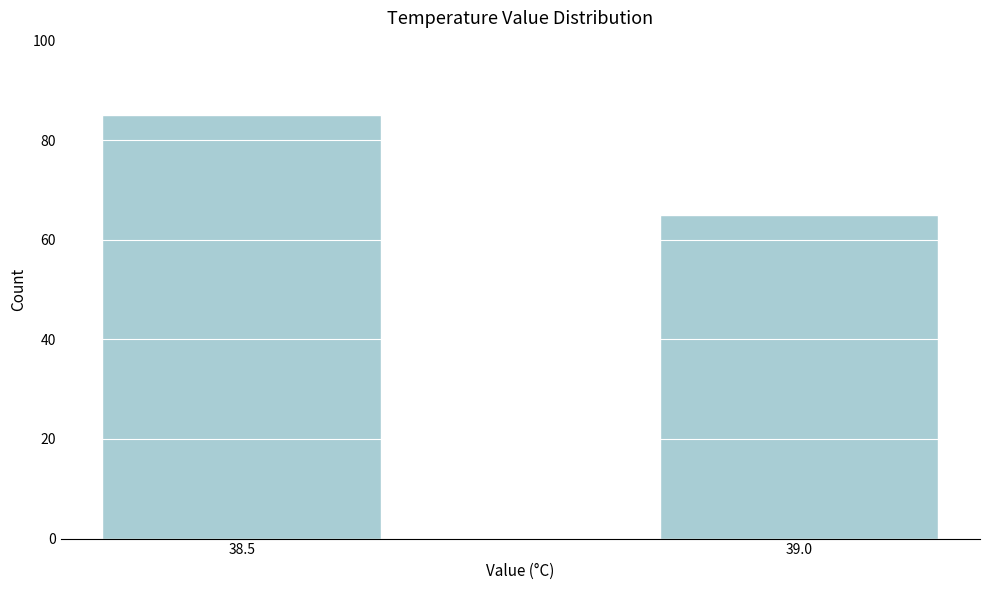

Reading left to right, list all the values displayed in this chart.

38.5=85	39.0=65